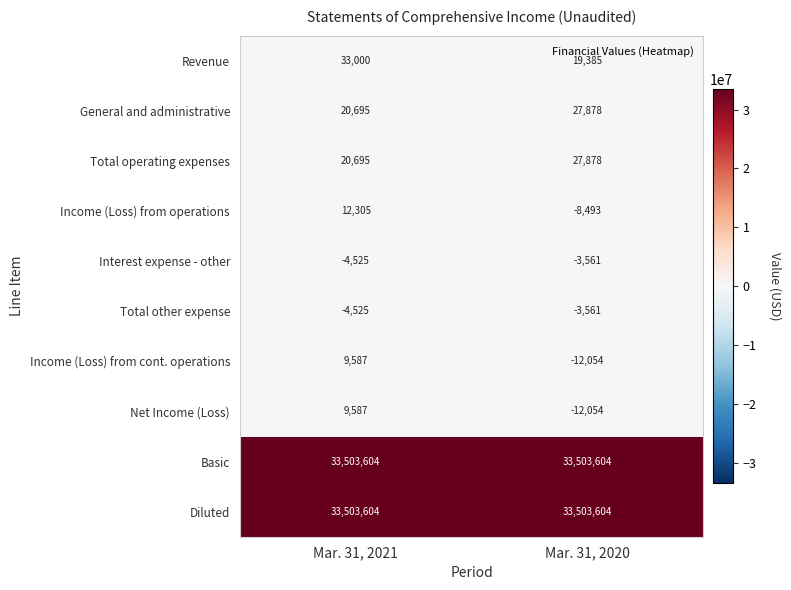

How many distinct data groups are displayed?

10